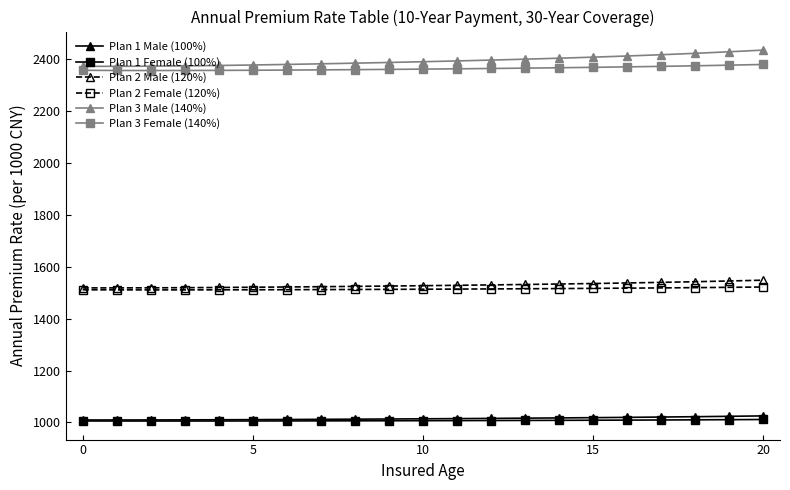

What is the maximum value for Plan 2 Female (120%)?

1521.6